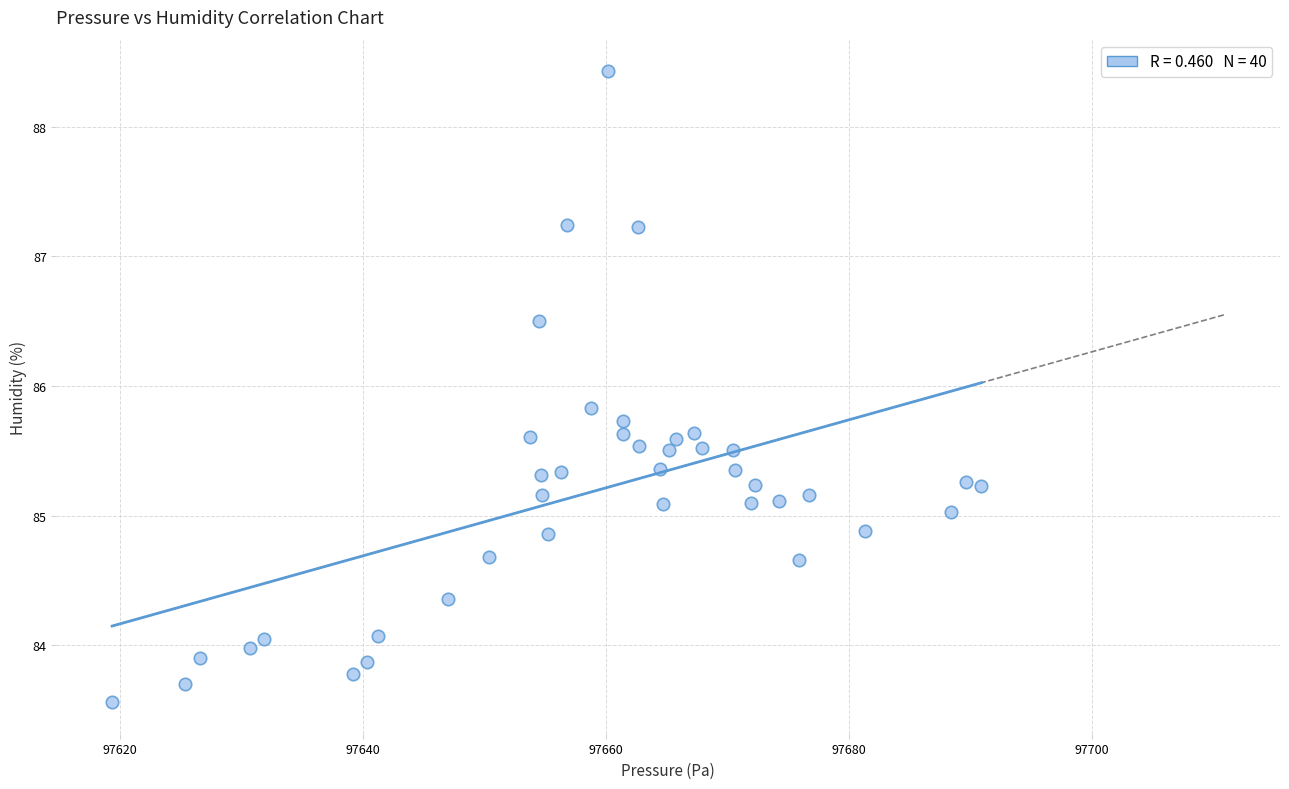

What is the range of X values (max minus min)?

71.6